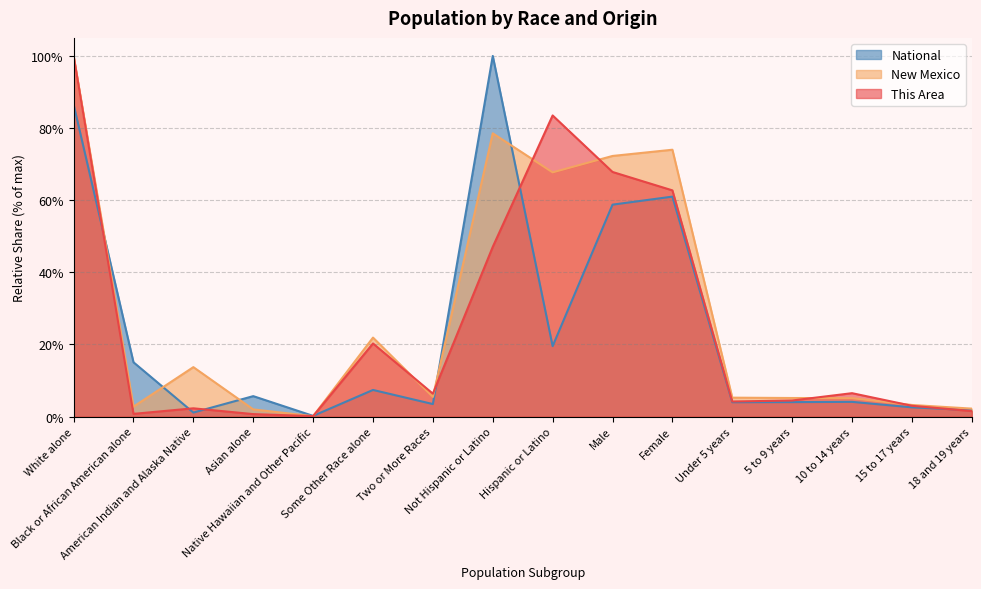

Which series changed the most between Asian alone and 10 to 14 years?

This Area